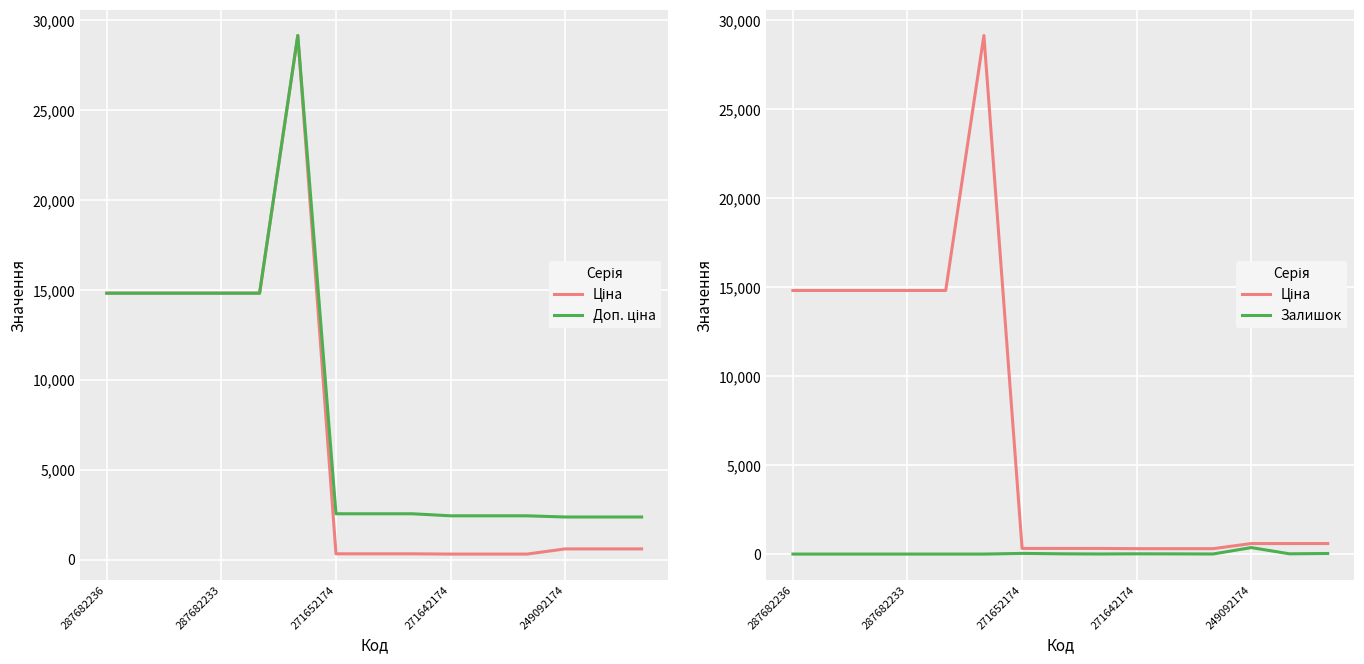

Where does the Залишок series first go above 5?

271652174